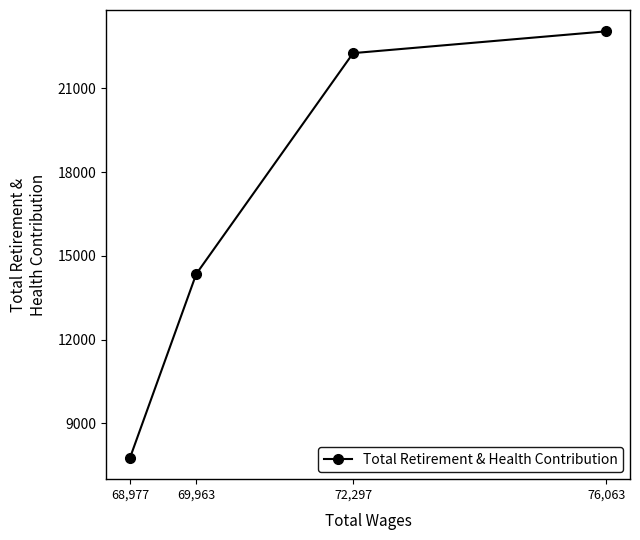

What is the label of the 2nd point from the left?

69,963